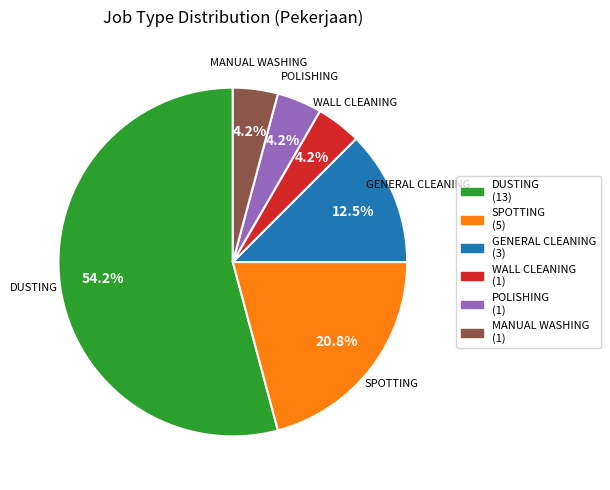

What is the ratio of the value at WALL CLEANING to the value at GENERAL CLEANING?

0.3